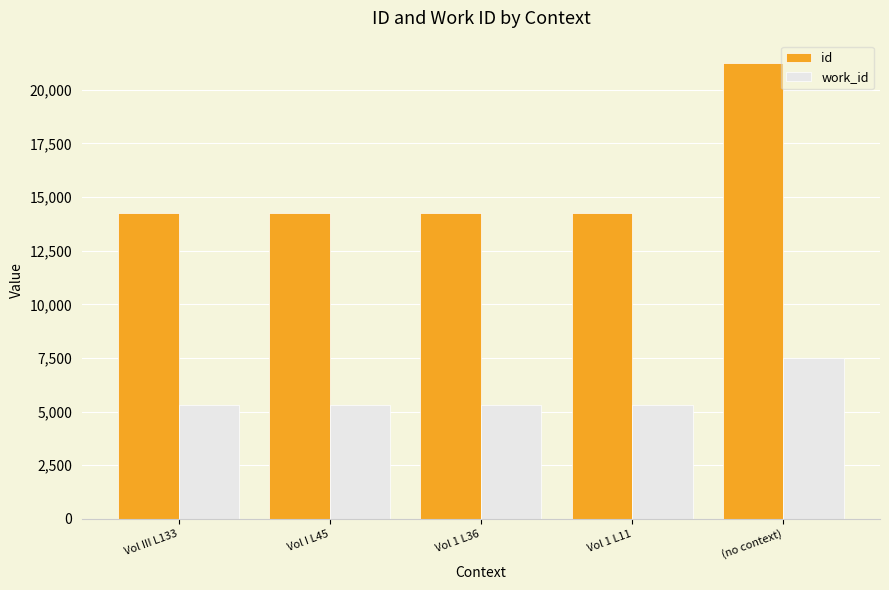

Which series has the widest spread of values?

id